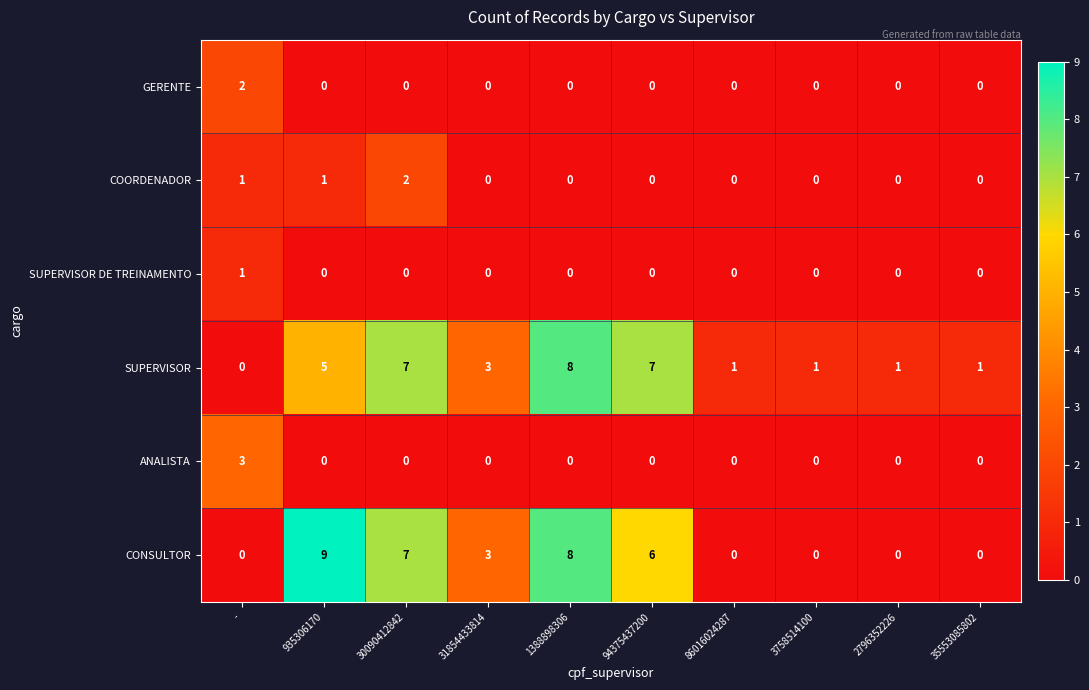

Between - and 94375437200, which series saw the biggest shift?

SUPERVISOR